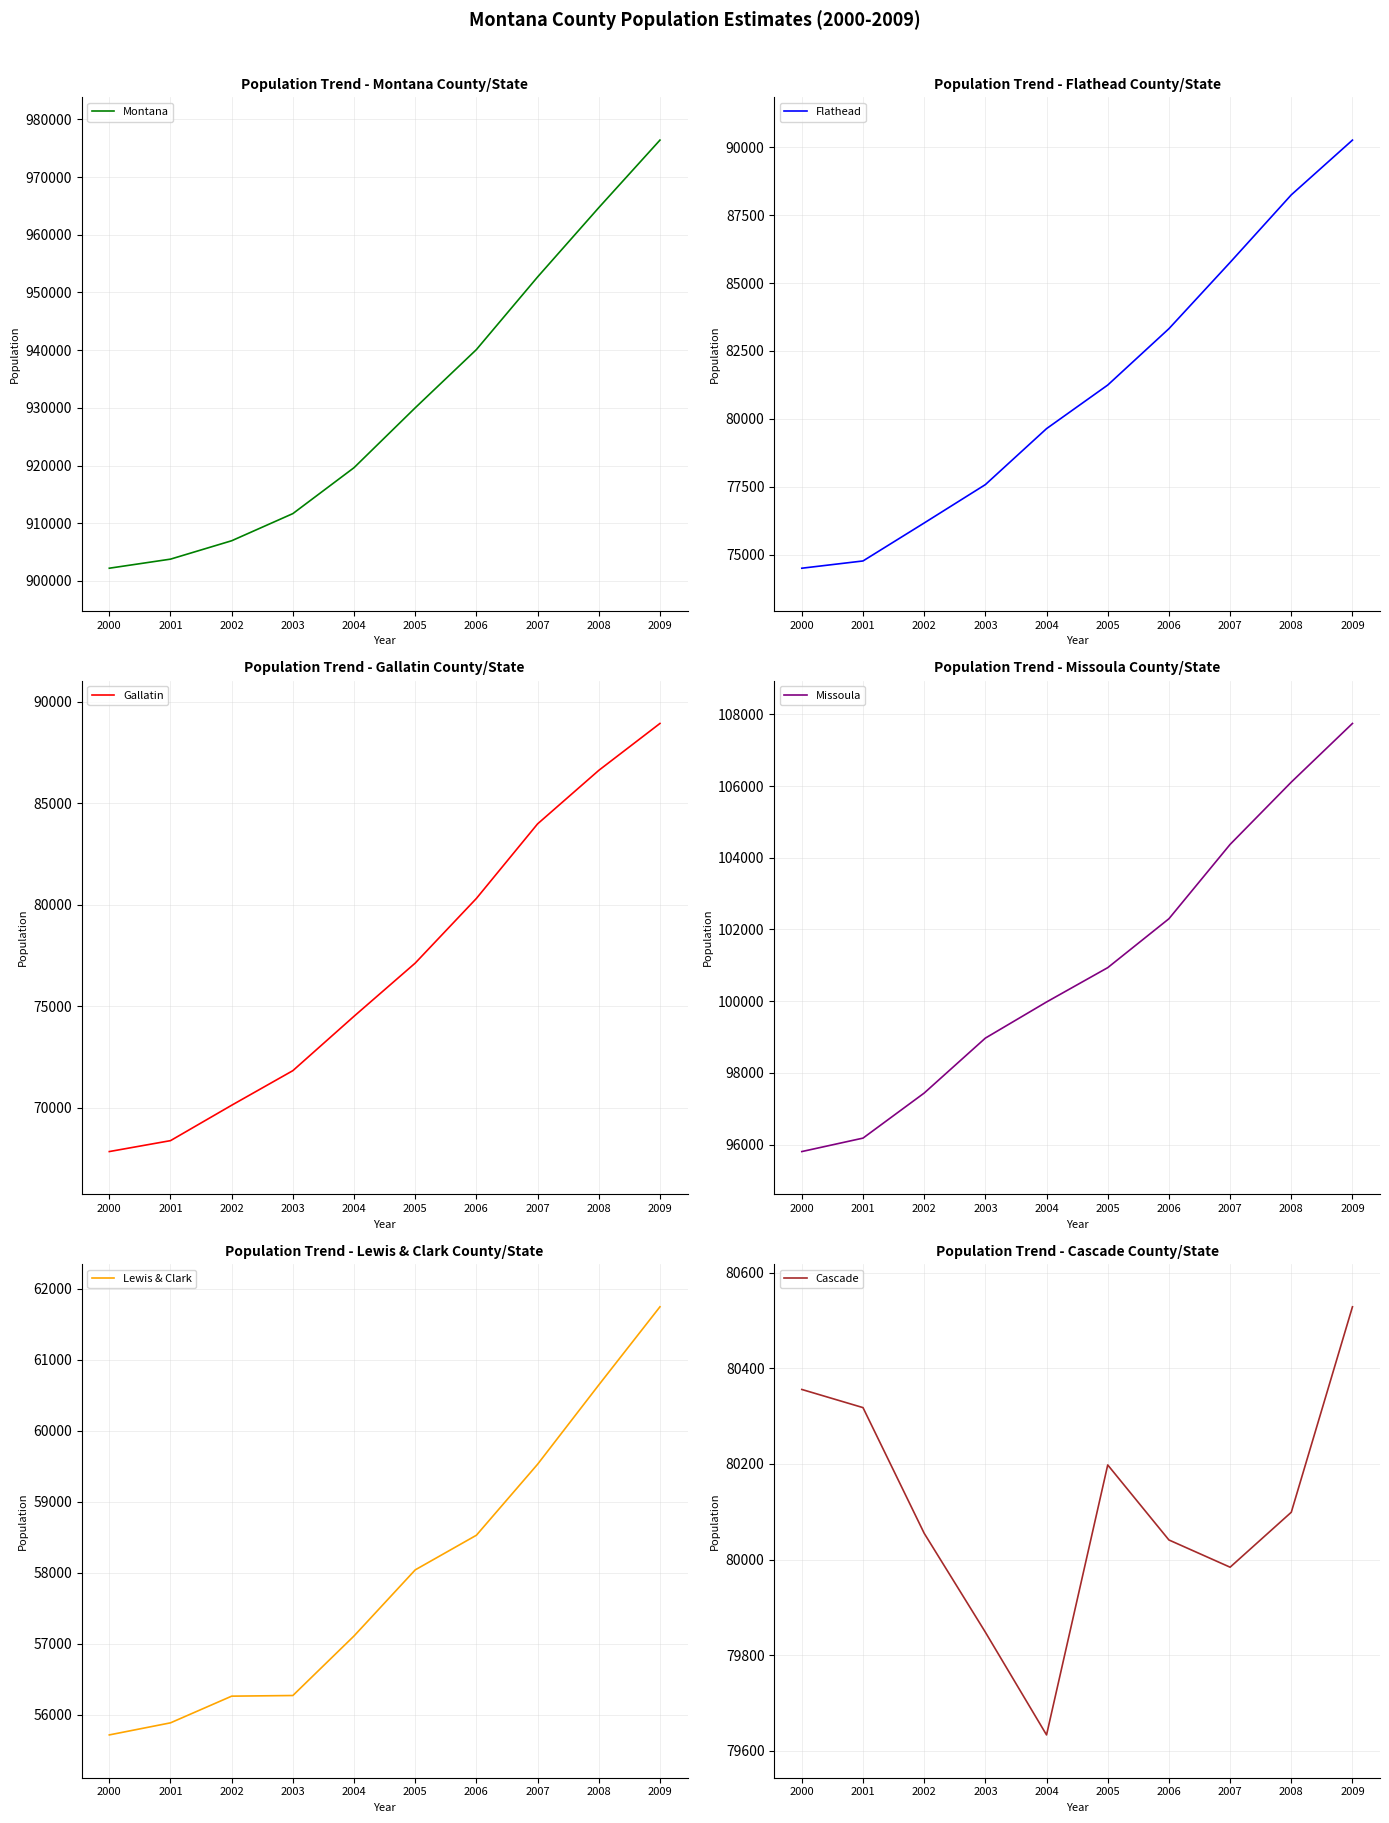

What is the difference between the highest and lowest values at 2000?

846484